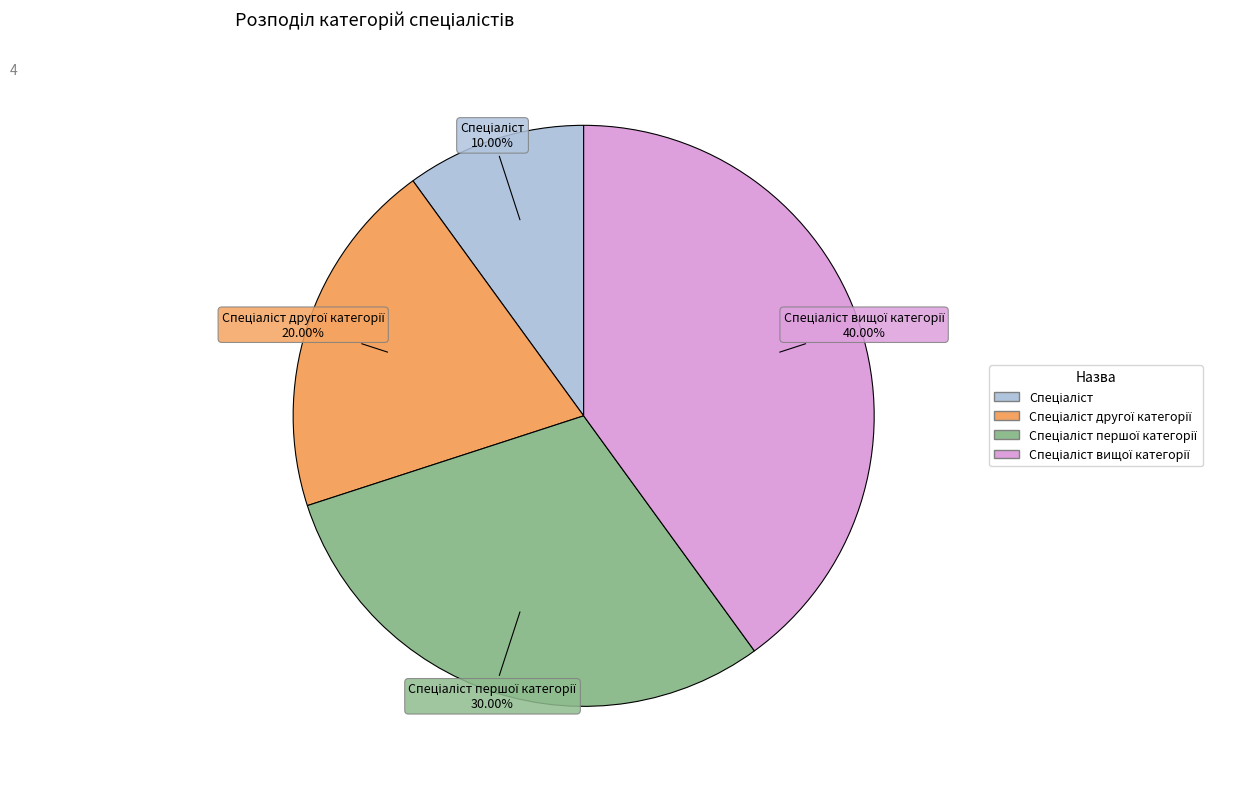

Is there any slice that represents more than half of the pie?

No